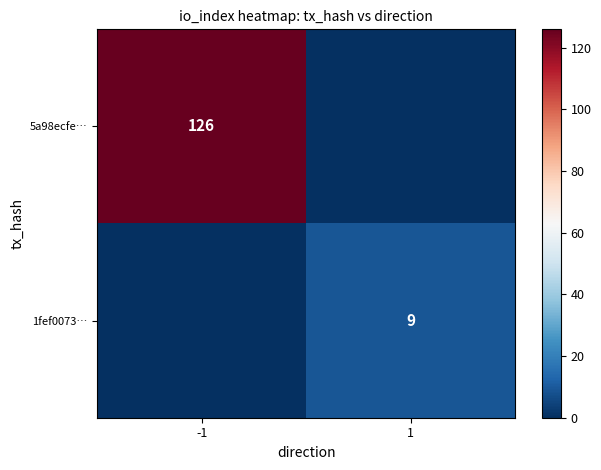

True or false: 1fef0073… has a value of 13 at 1.

False